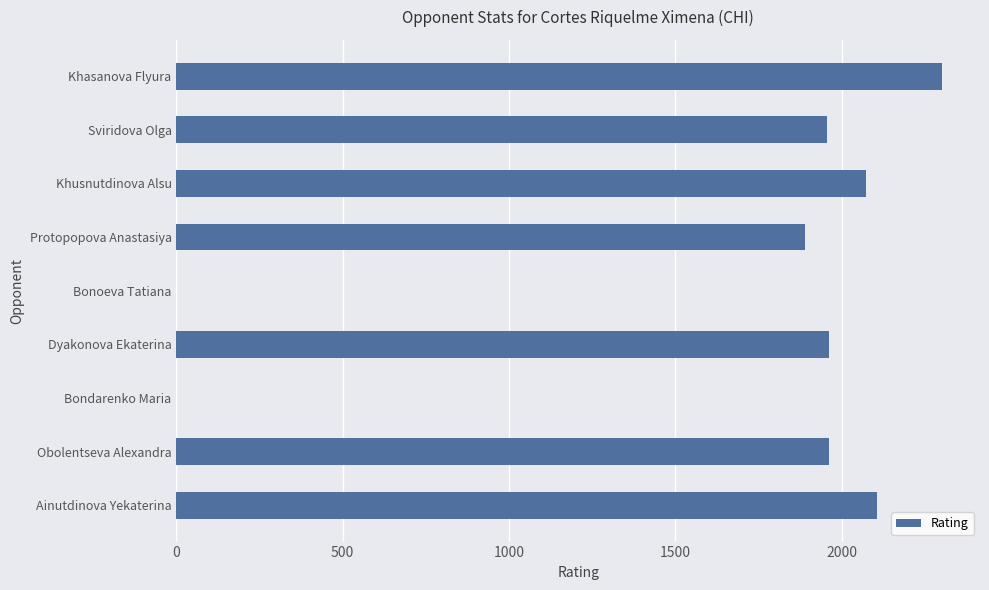

What is the maximum value shown in the chart?

2301